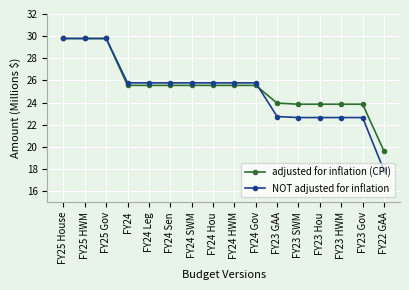

The adjusted for inflation (CPI) series shows 29.8 at FY25 House. True or false?

True